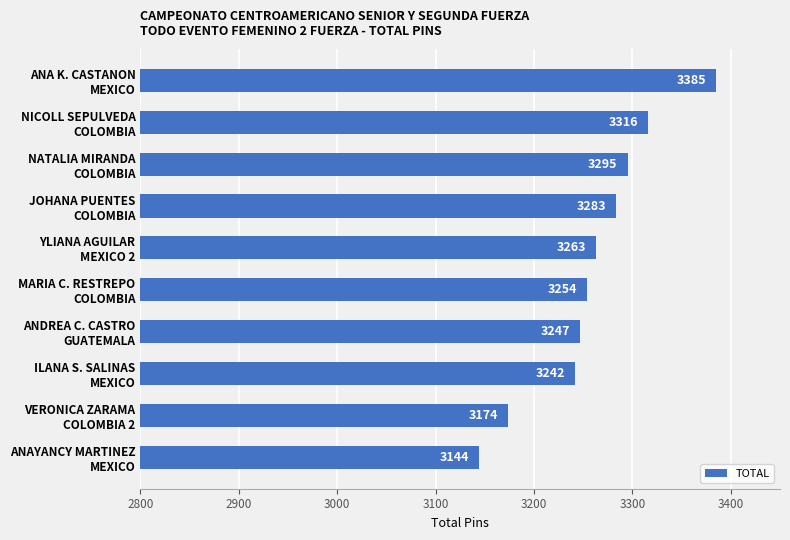

What is the smallest value displayed?

3144